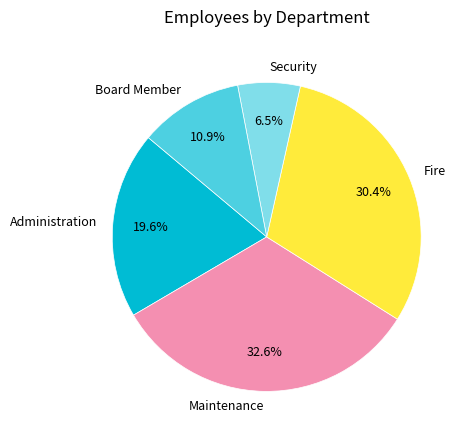

To the nearest percent, what portion does Board Member represent?

11%